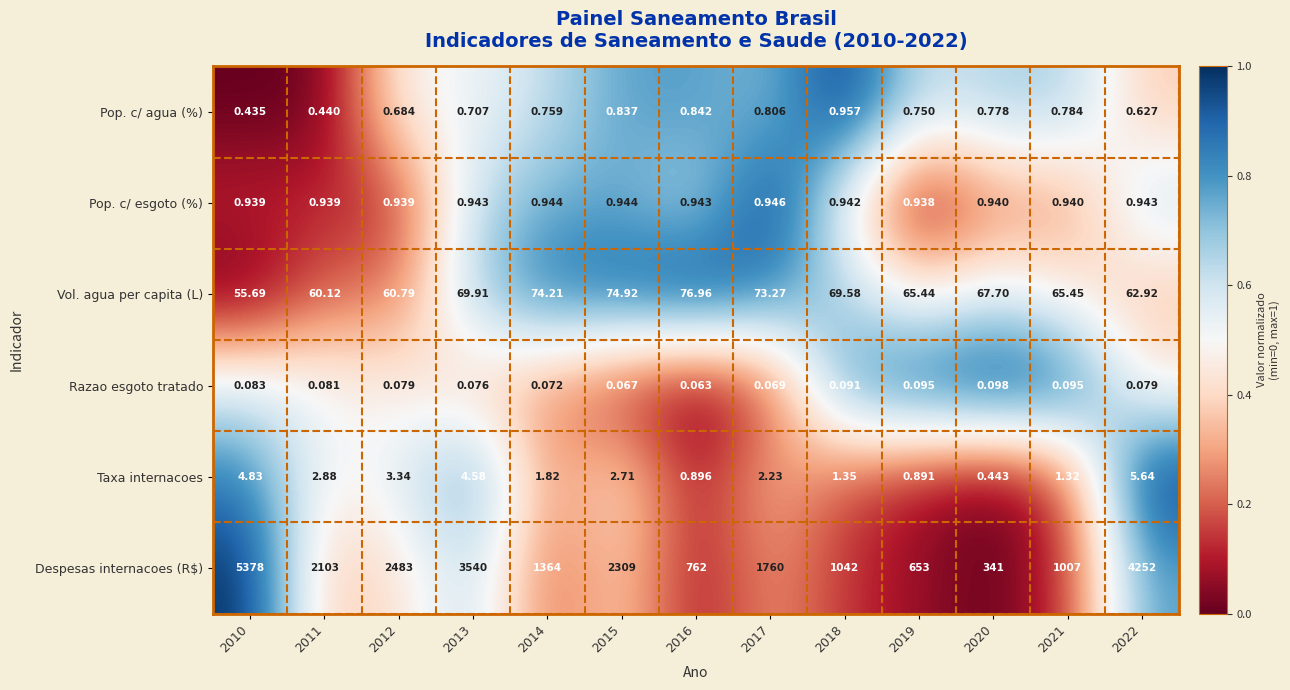

Between 2014 and 2021, which series saw the biggest shift?

Despesas internacoes (R$)